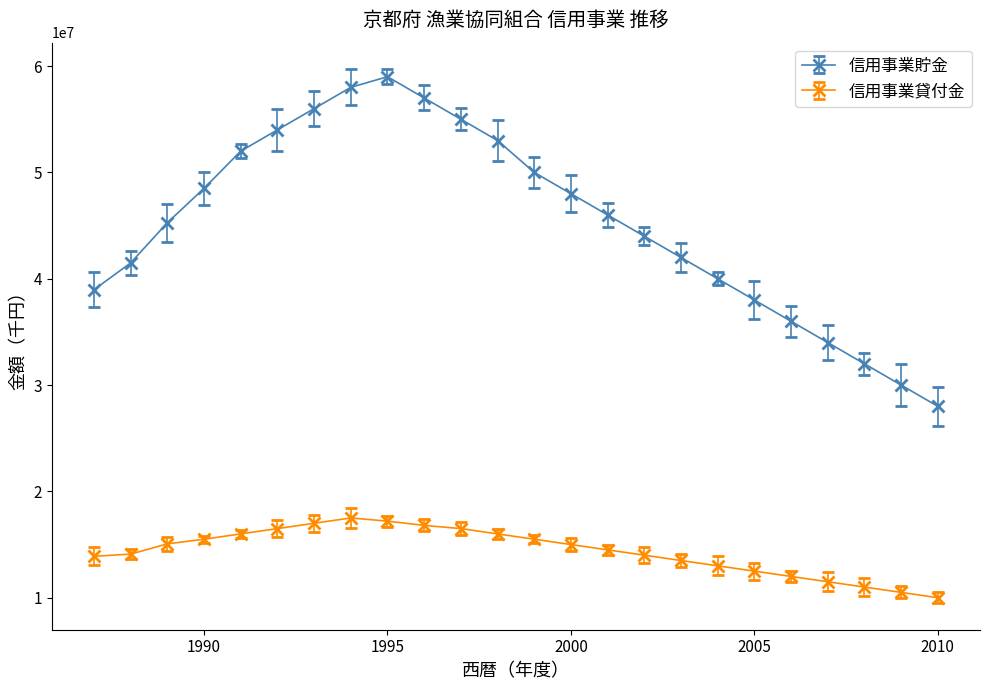

At how many categories does at least one series exceed 30955022?

22